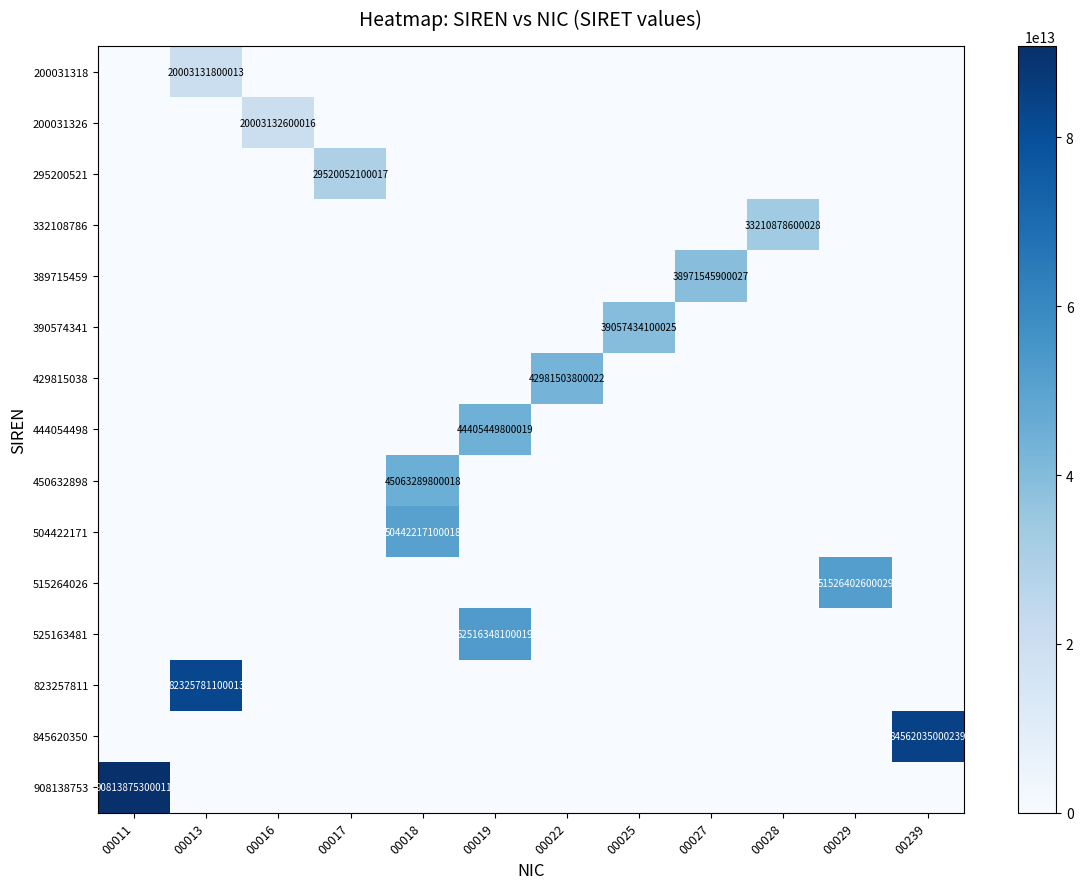

What is the average value of the 823257811 series?

6860481758334